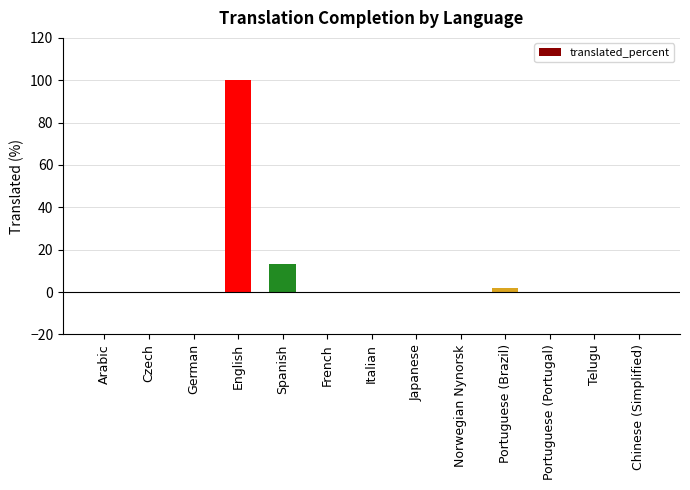

Does the chart contain stacked bars?

No